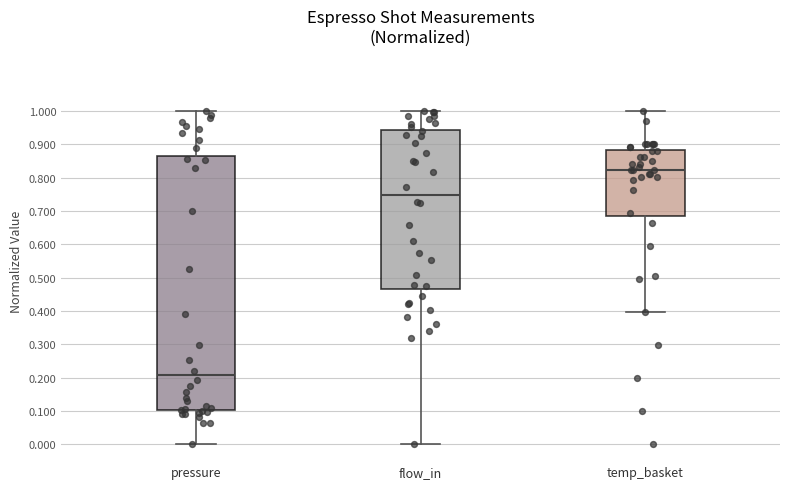

Reading left to right, transcribe this box plot: for each box, give where its median line is, the range the box spans, and where its two whiskers end, as read against the y-axis. The values are not printed on the chart, so give them approximately, as read against the axis.

pressure: median 0.21, box 0.10 to 0.87, whiskers 0.00 to 1.00
flow_in: median 0.75, box 0.47 to 0.94, whiskers 0.00 to 1.00
temp_basket: median 0.82, box 0.69 to 0.88, whiskers 0.40 to 1.00